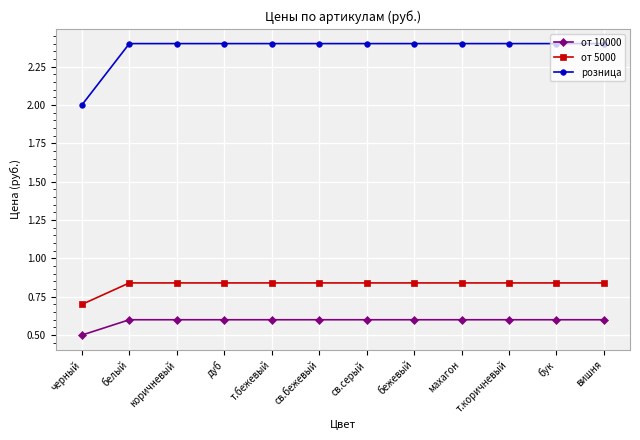

What is the total value across all series at бежевый?

3.8